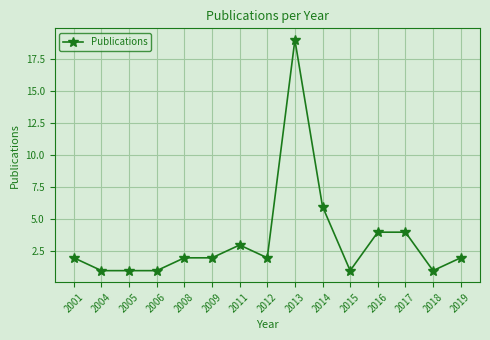

Reading left to right, extract all data points from this chart.

2001=2	2004=1	2005=1	2006=1	2008=2	2009=2	2011=3	2012=2	2013=19	2014=6	2015=1	2016=4	2017=4	2018=1	2019=2